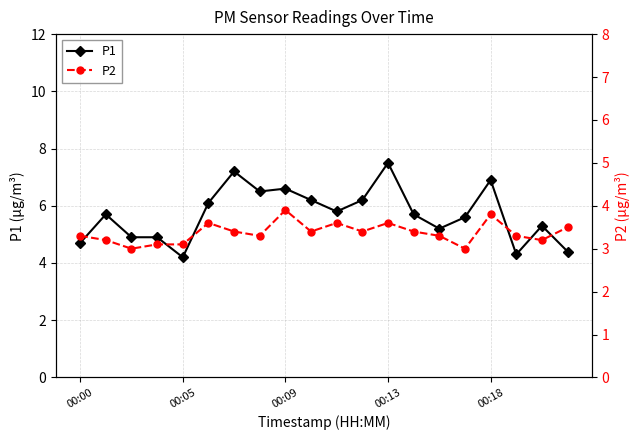

Rank the series by their maximum value, from highest to lowest.

P1, P2